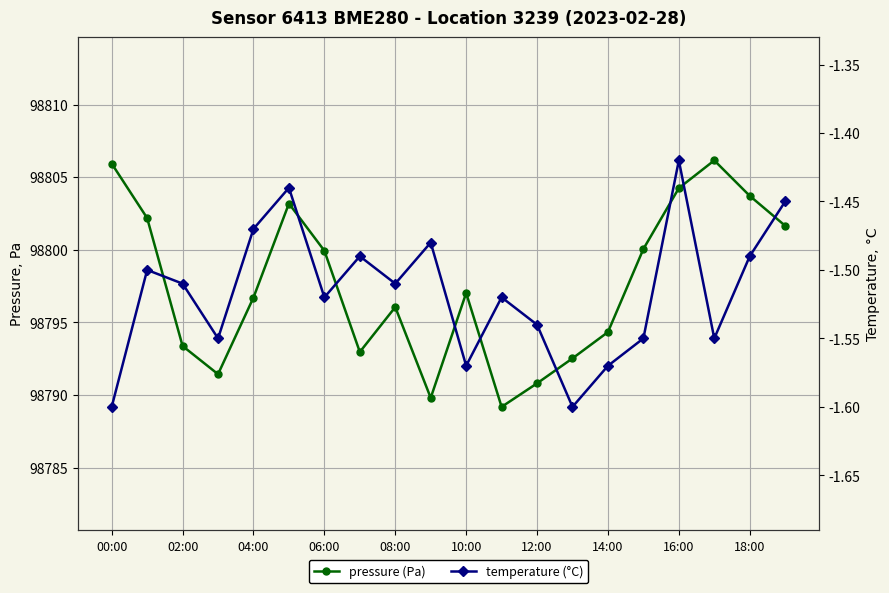

Which series has the largest total across all categories?

pressure